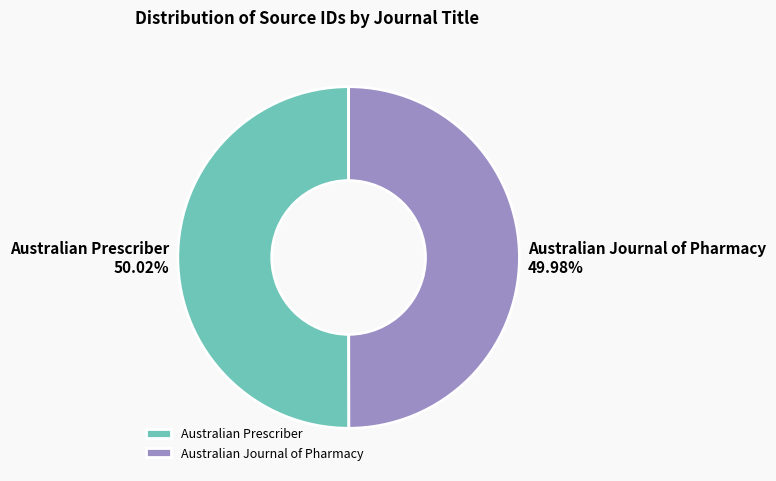

Approximately how many times larger is the value at Australian Prescriber compared to Australian Journal of Pharmacy?

1.0